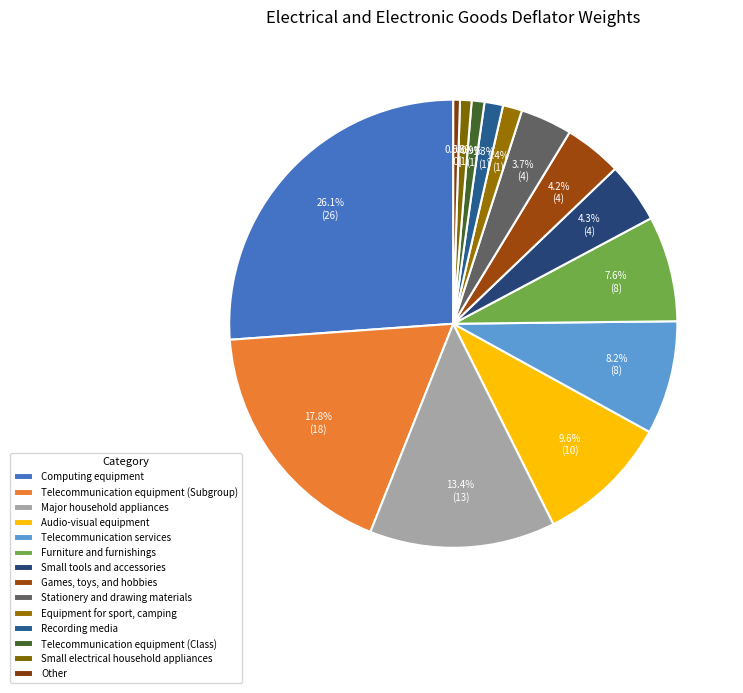

Count the number of slices in the pie.

14